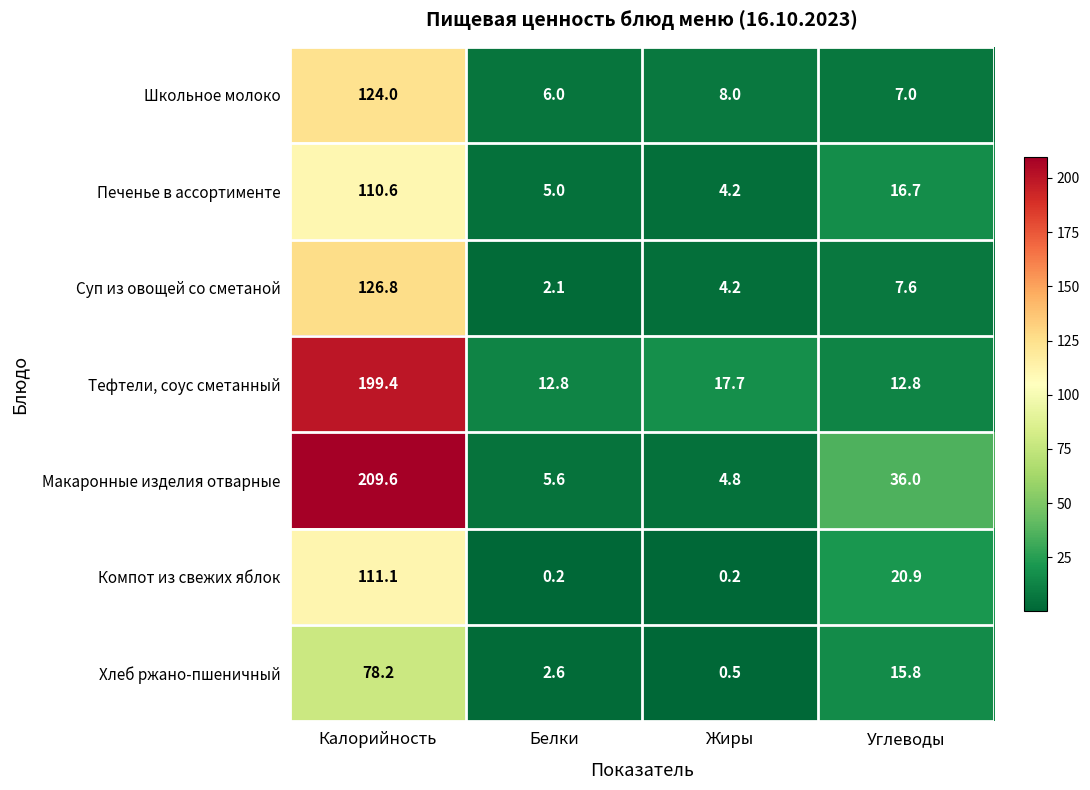

Which series has the largest total across all categories?

Макаронные изделия отварные